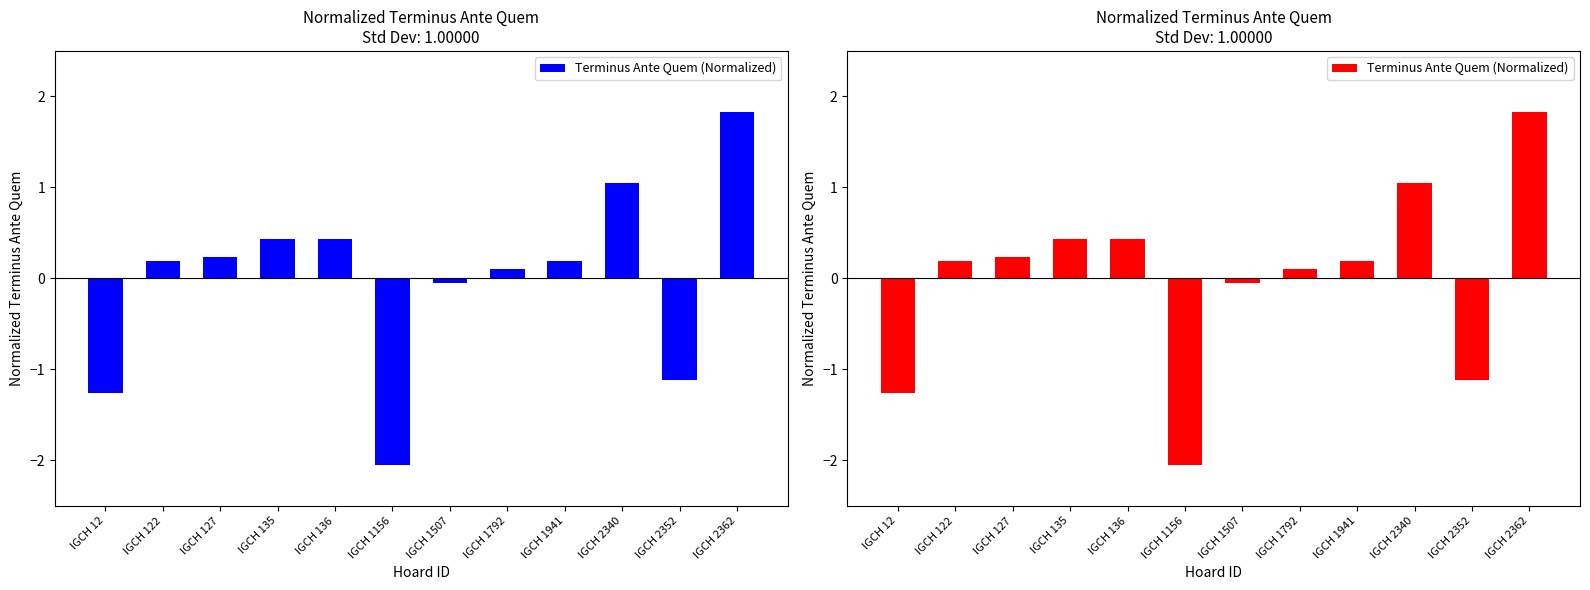

Where is the data nearest to the value 0?

IGCH 1507